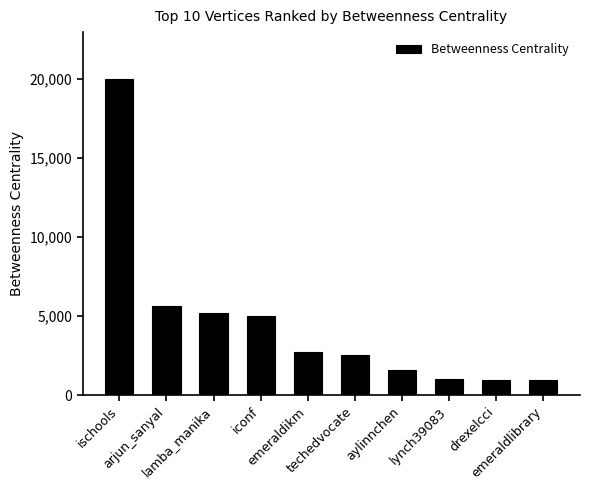

What is the average value?

4545.8